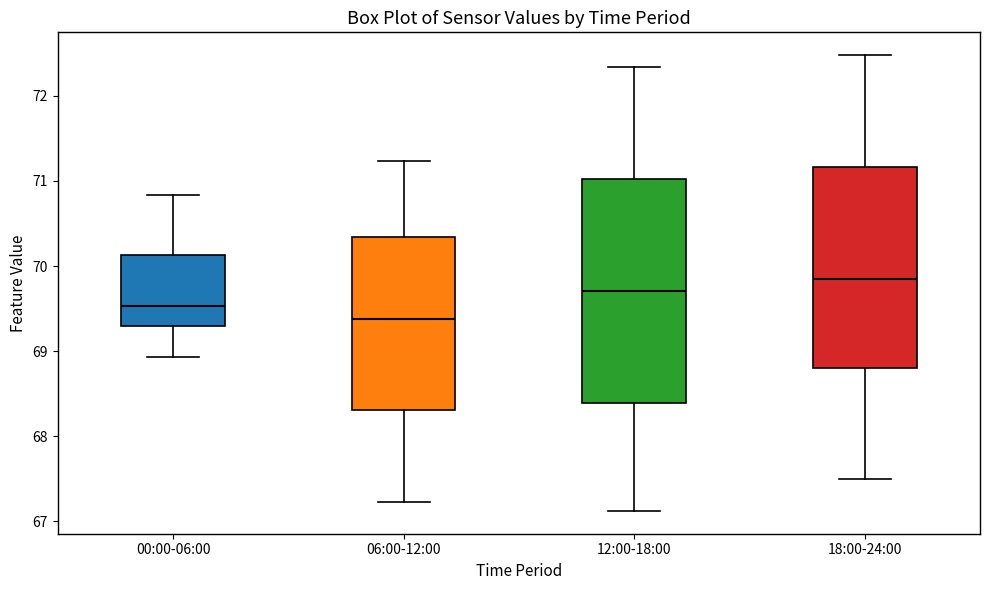

Which box has the lowest median line?

06:00-12:00